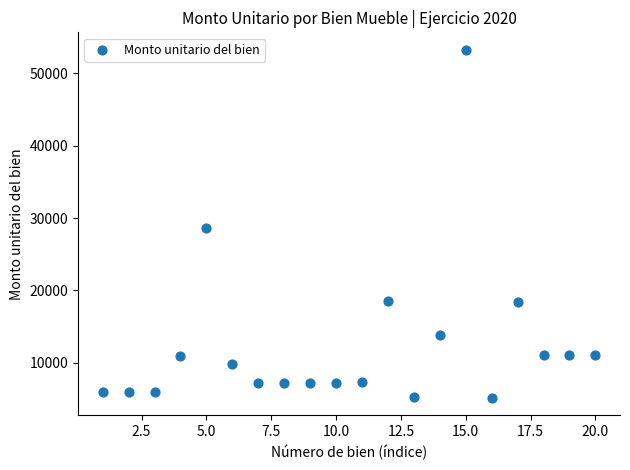

What is the range of X values (max minus min)?

19.0